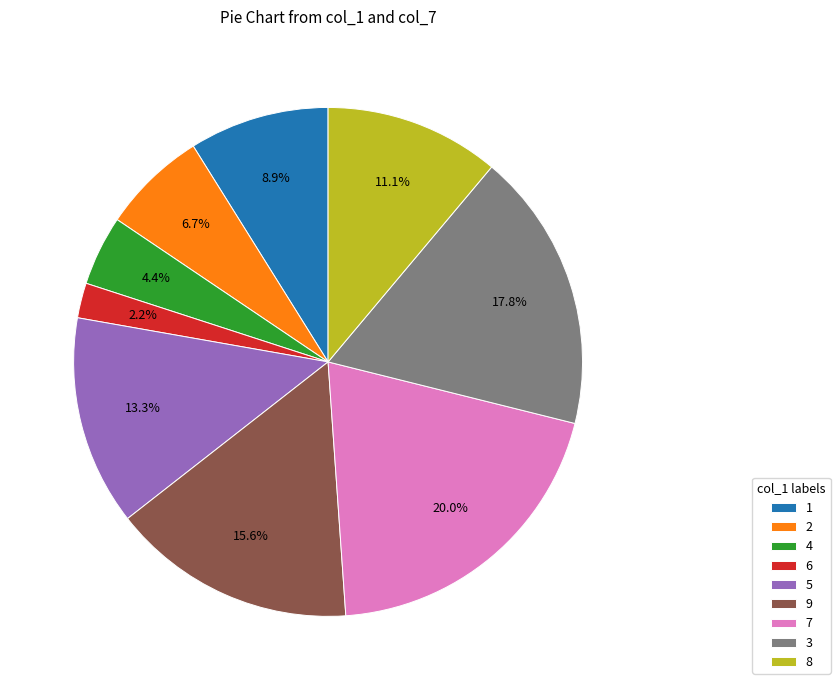

To the nearest percent, what percentage of the pie is 6?

2%